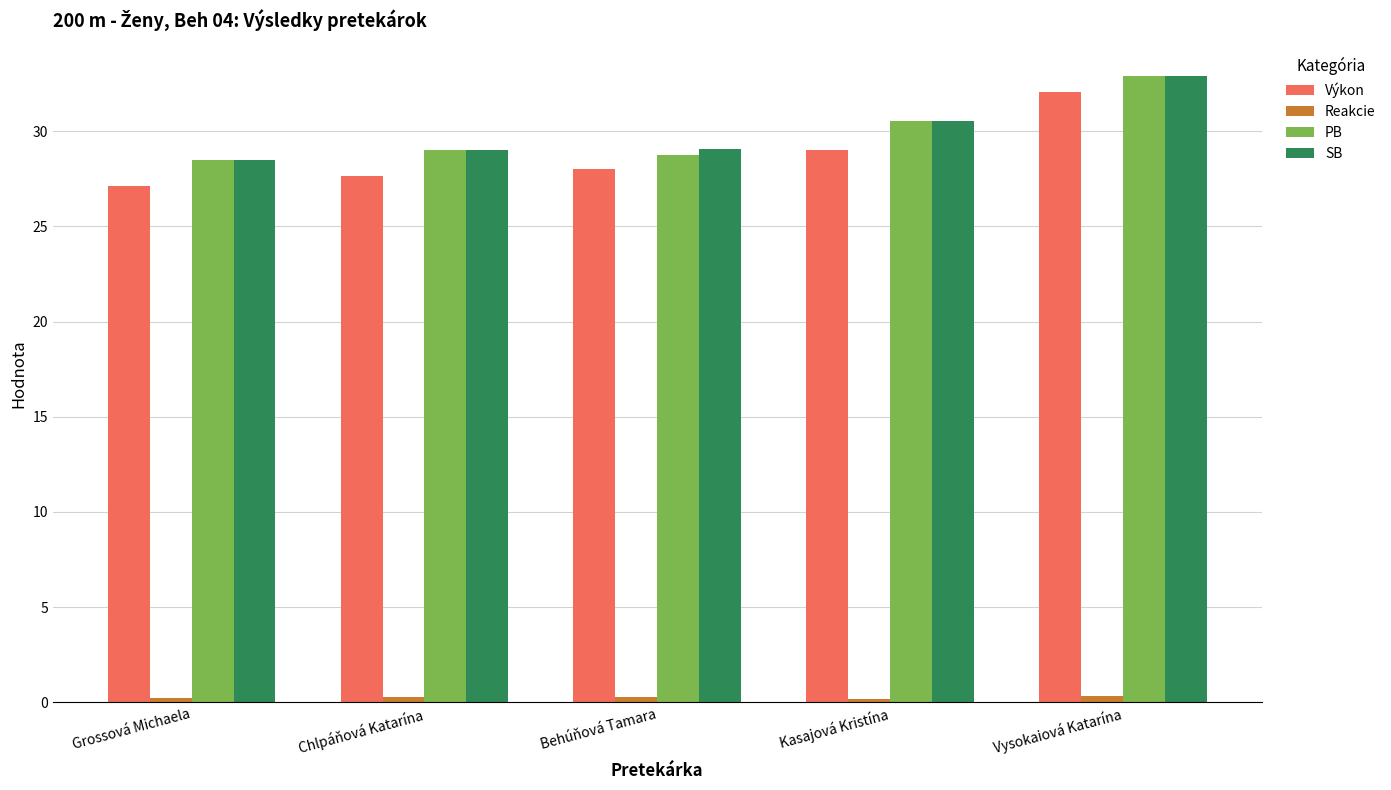

At how many categories does at least one series exceed 2?

5